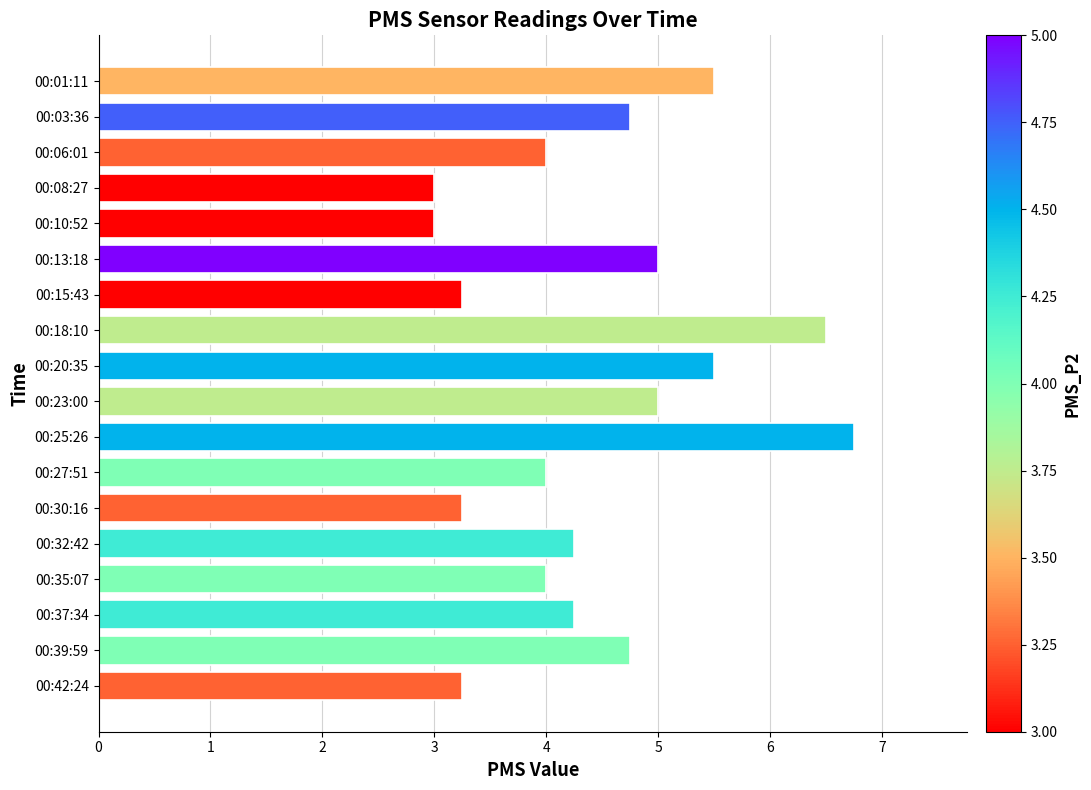

What is the label of the 4th bar from the bottom?

00:35:07